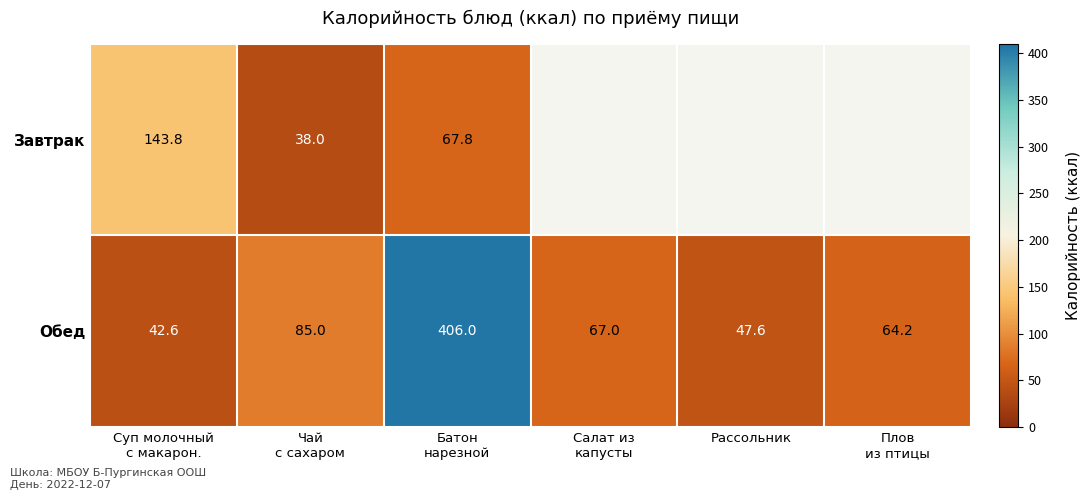

At how many categories does at least one series exceed 385?

1